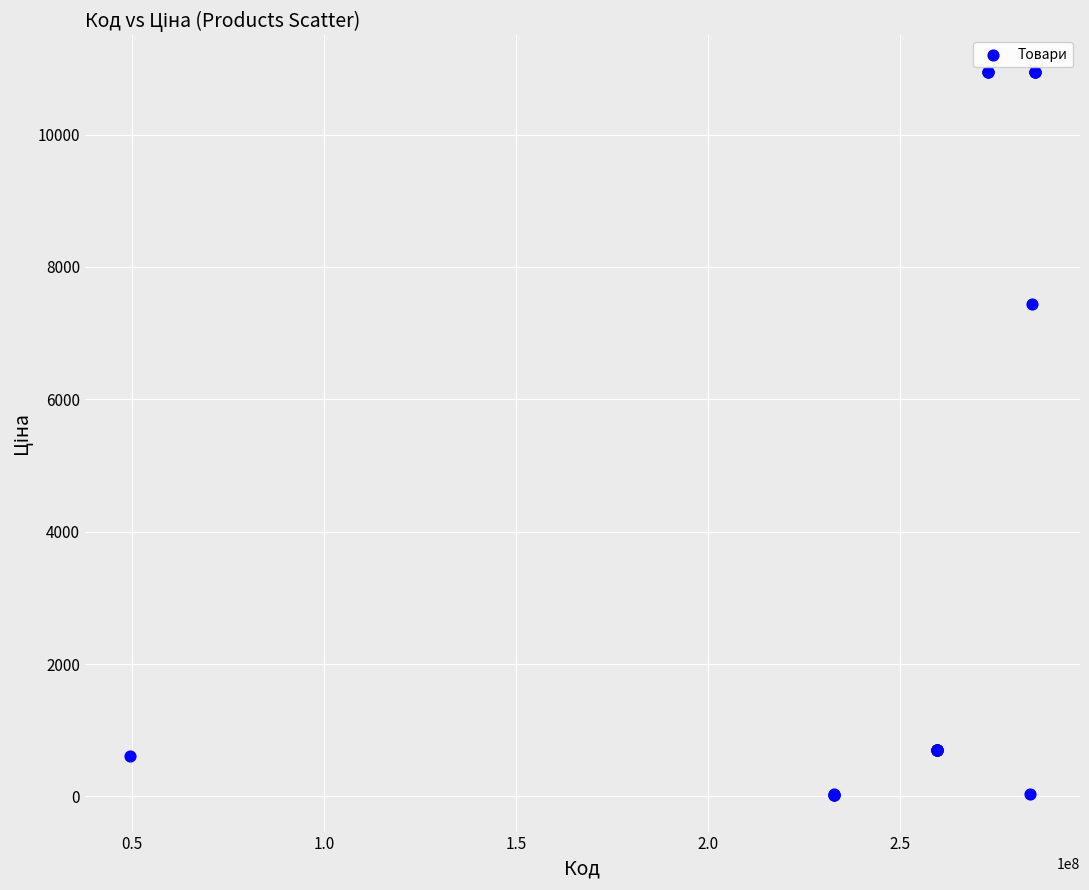

What Y value in the scatter plot is closest to 5483?

7436.2